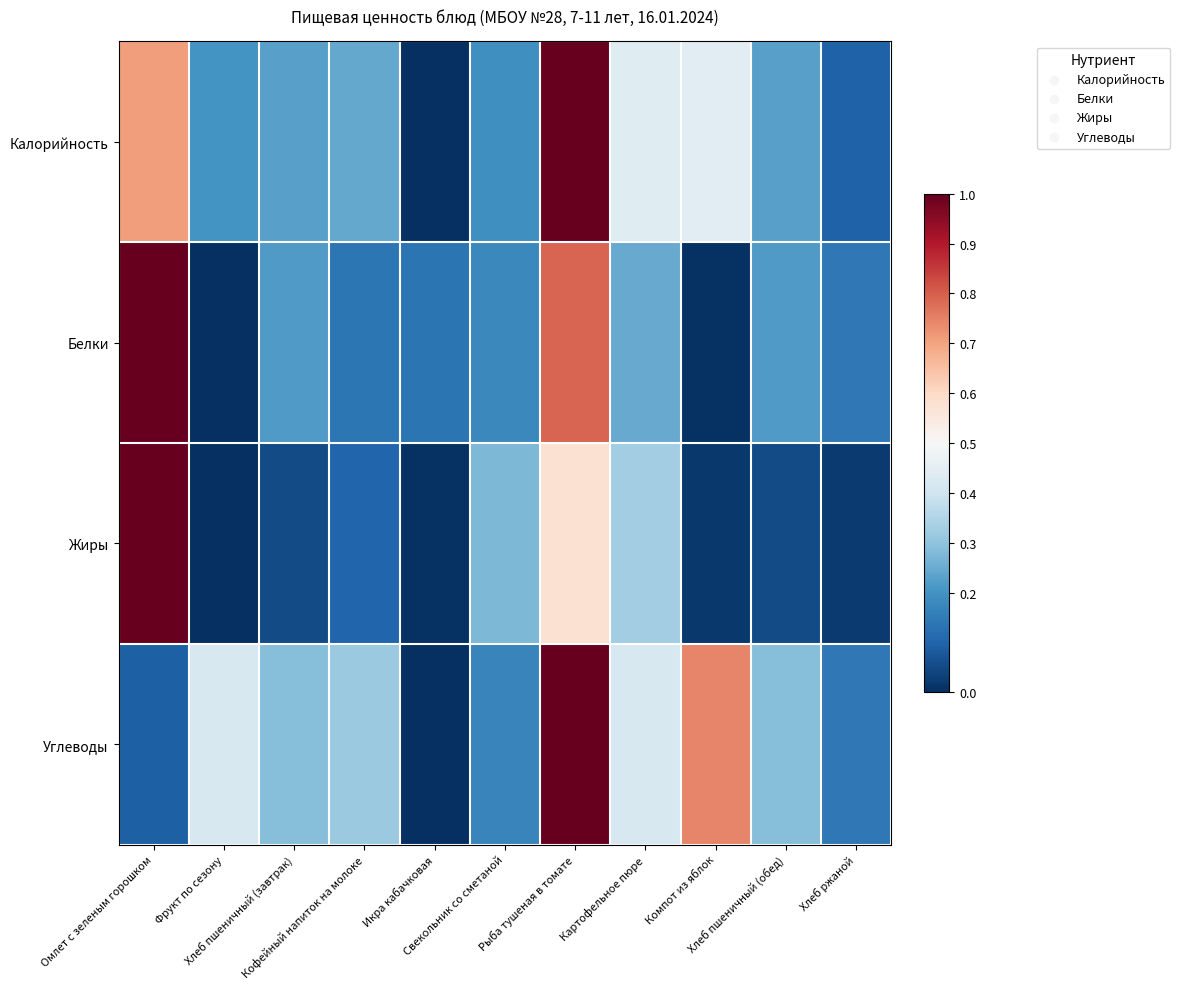

Rank the series at Хлеб ржаной from highest to lowest value.

Белки, Углеводы, Калорийность, Жиры